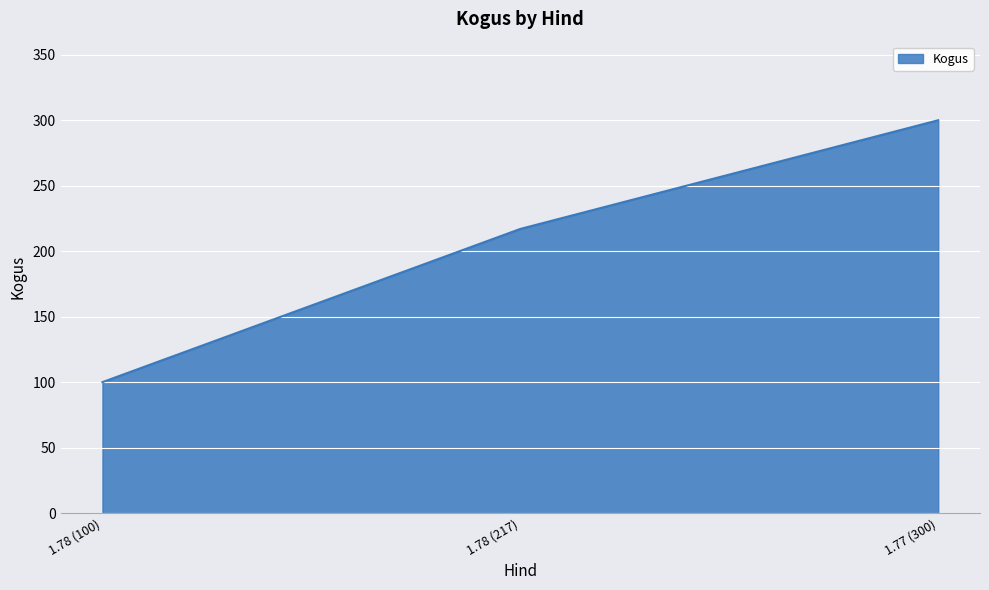

Approximately how many times larger is the value at 1.77 (300) compared to 1.78 (217)?

1.4